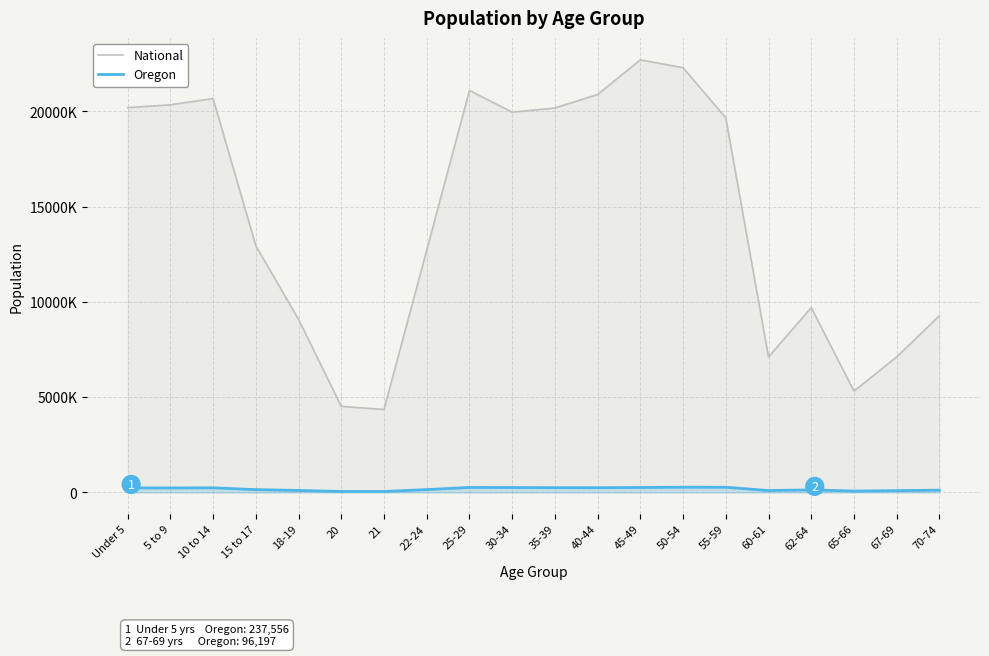

Which series has the largest range (max minus min)?

National